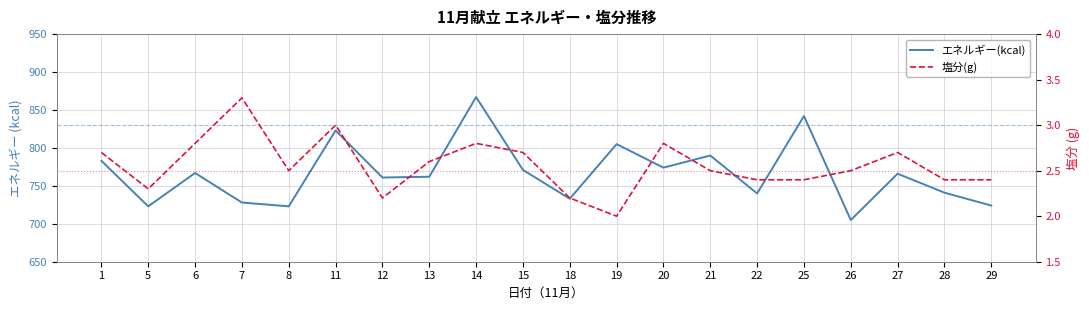

How many lines are shown in the chart?

2